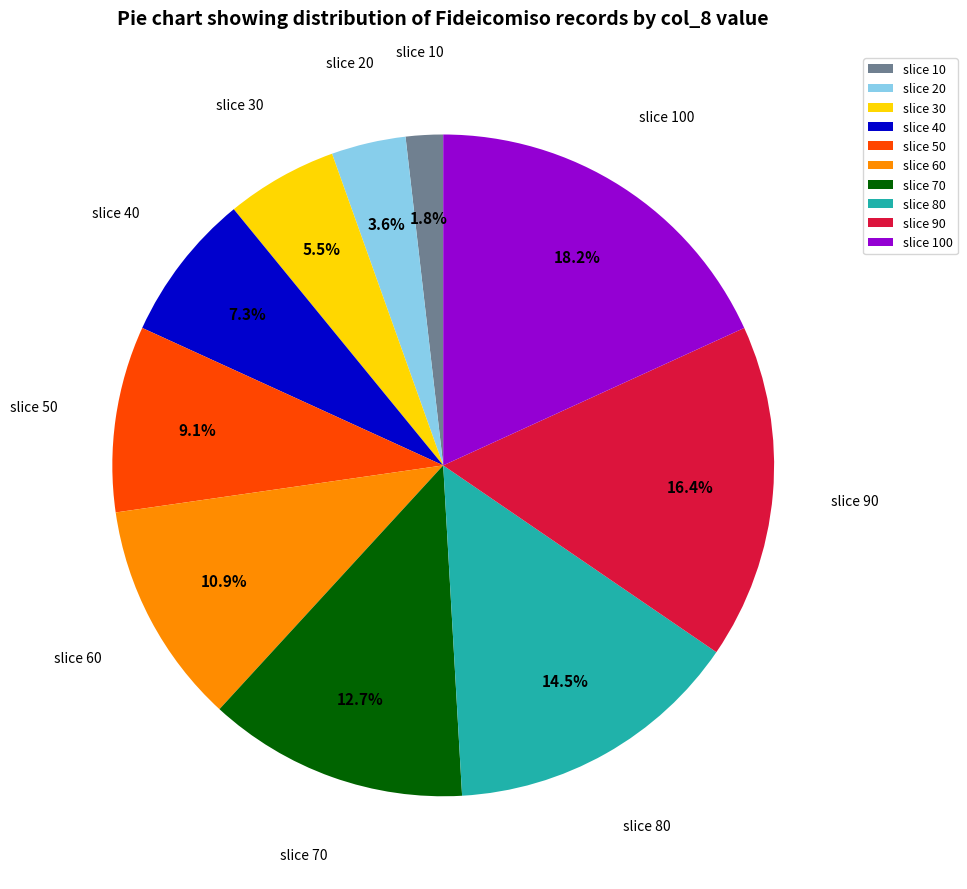

Is there any slice that represents more than half of the pie?

No